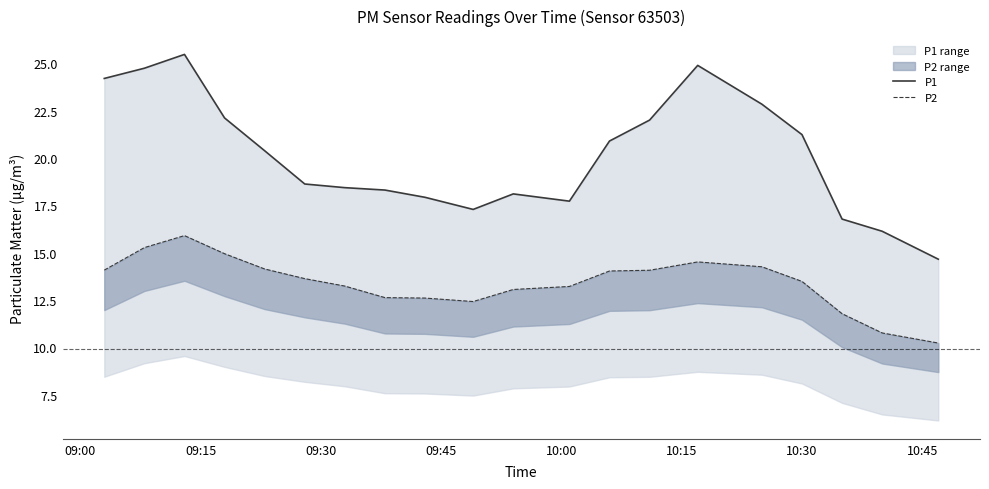

Where does the P1 series first go above 20?

09:00